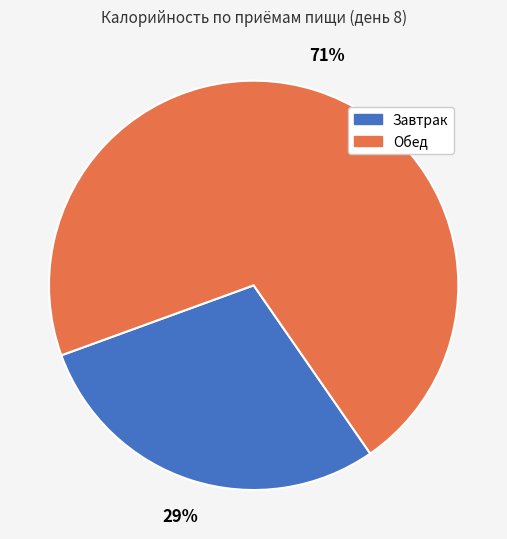

What percentage is the Обед slice, to the nearest percent?

71%